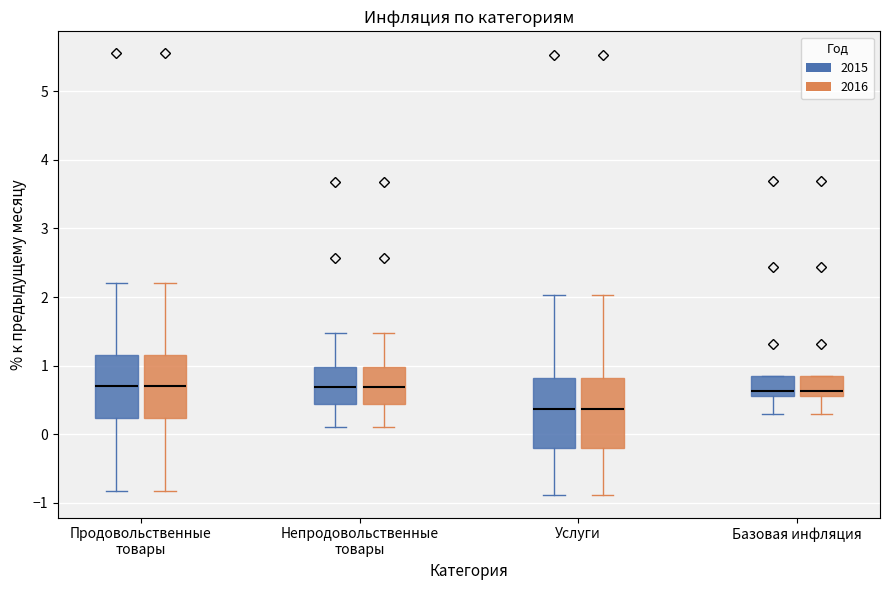

Reading left to right, read every box against the y-axis: the position of its median line, the range the box covers, and the ends of its whiskers. The values are not printed on the chart, so give them approximately, as read against the axis.

Продовольственные товары (2015): median 0.7, box 0.2 to 1.2, whiskers -0.8 to 2.2
Продовольственные товары (2016): median 0.7, box 0.2 to 1.2, whiskers -0.8 to 2.2
Непродовольственные товары (2015): median 0.7, box 0.4 to 1.0, whiskers 0.1 to 1.5
Непродовольственные товары (2016): median 0.7, box 0.4 to 1.0, whiskers 0.1 to 1.5
Услуги (2015): median 0.4, box -0.2 to 0.8, whiskers -0.9 to 2.0
Услуги (2016): median 0.4, box -0.2 to 0.8, whiskers -0.9 to 2.0
Базовая инфляция (2015): median 0.6 (just above the box's lower edge), box 0.6 to 0.9, whiskers 0.3 to 0.9
Базовая инфляция (2016): median 0.6 (just above the box's lower edge), box 0.6 to 0.9, whiskers 0.3 to 0.9